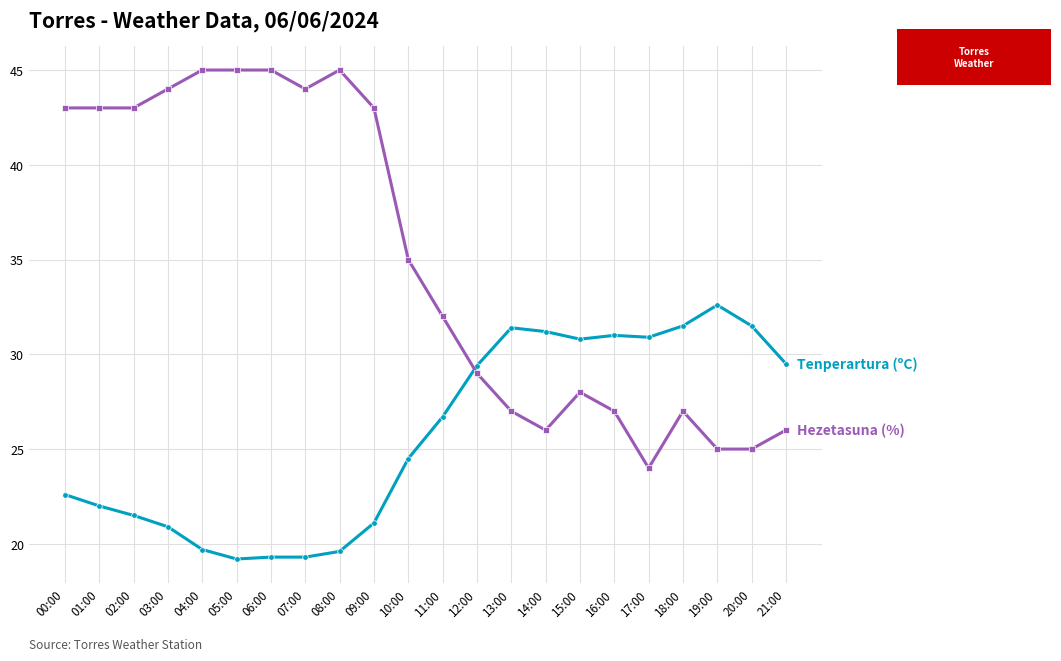

What is the spread (max minus min) of values at 11:00?

5.3